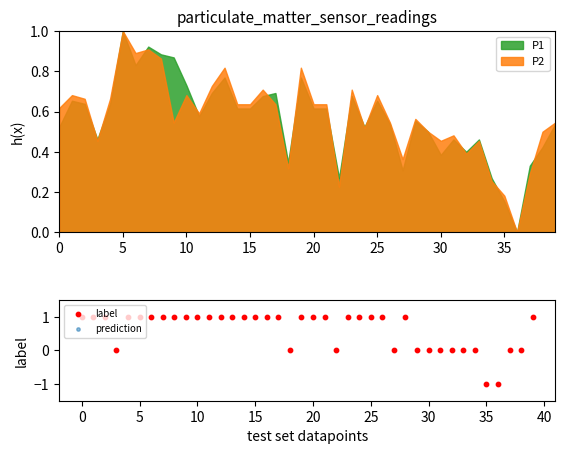

Which series contains the highest Y value?

label